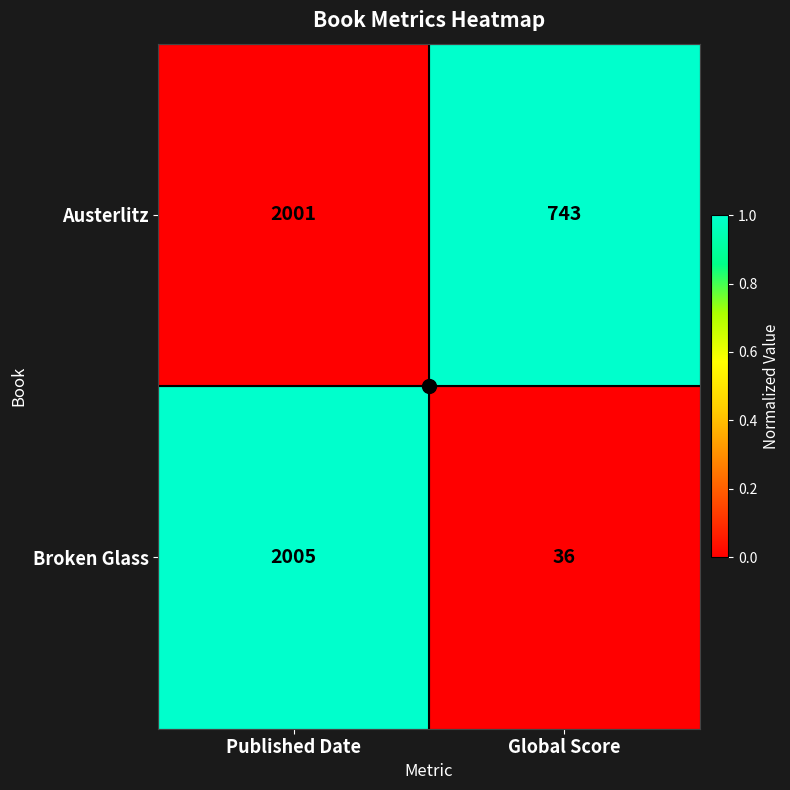

Which label corresponds to the smallest value in the chart?

Global Score